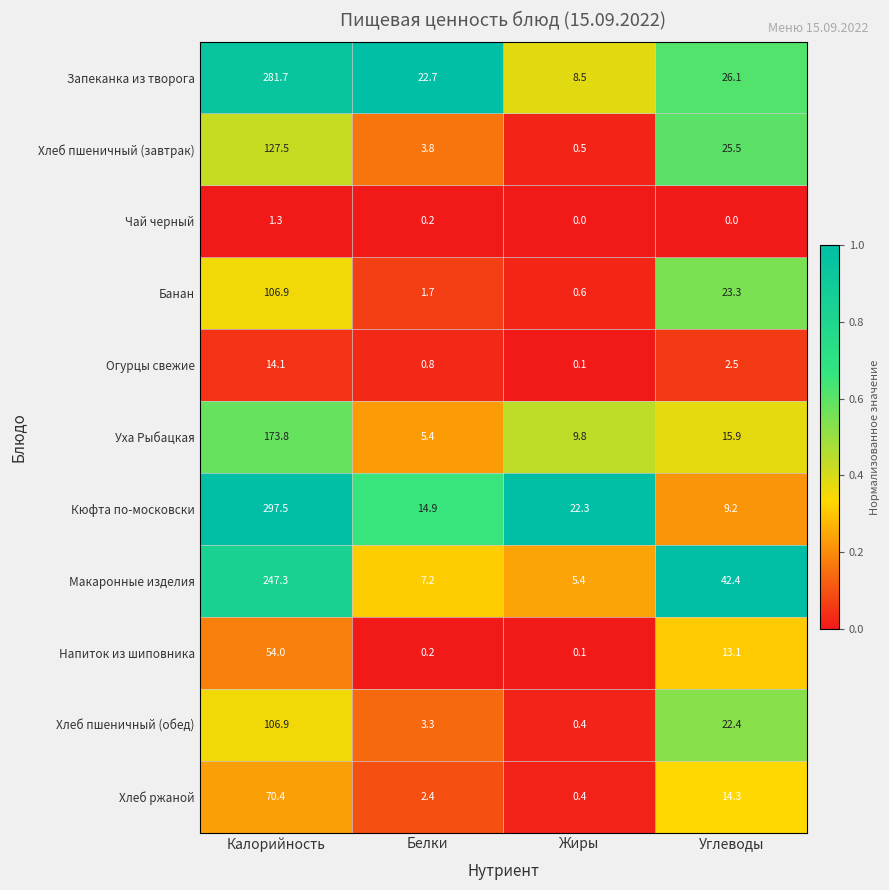

How many distinct data groups are displayed?

11